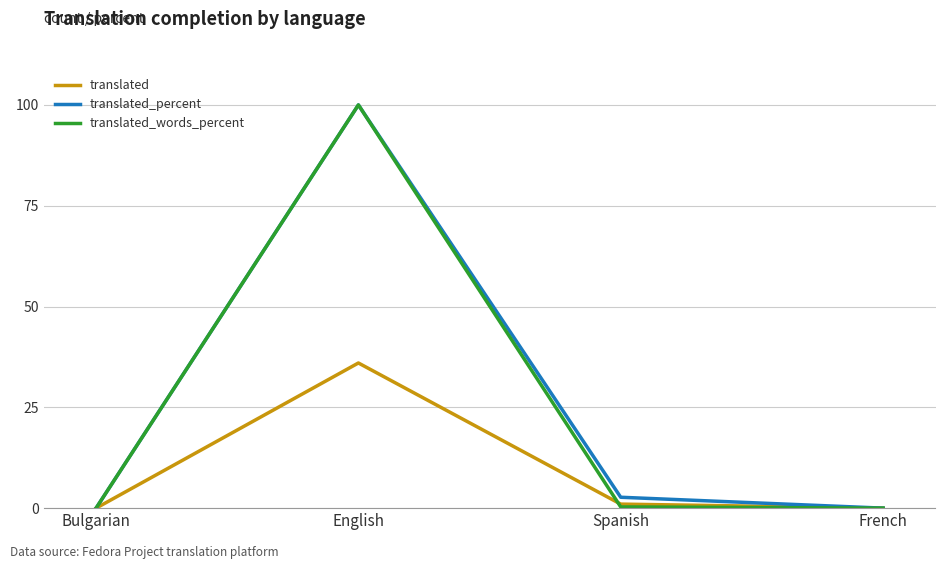

The value of translated at French is -18.5. True or false?

False